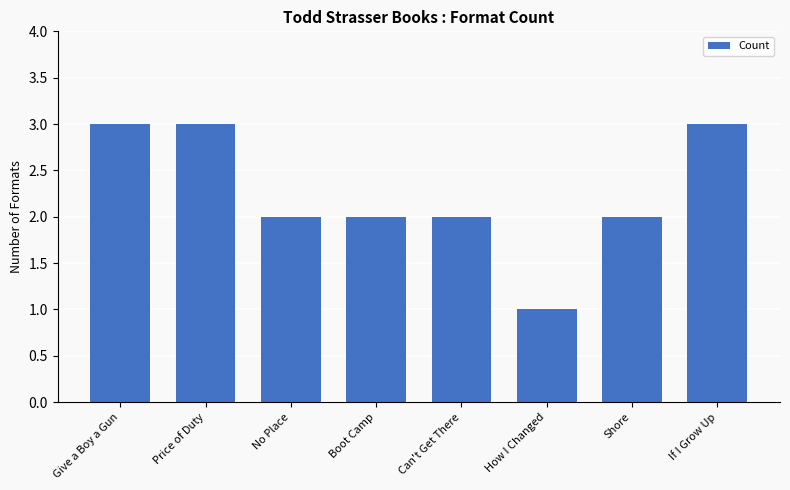

What is the ratio of the value at Can't Get There to the value at Give a Boy a Gun?

0.7